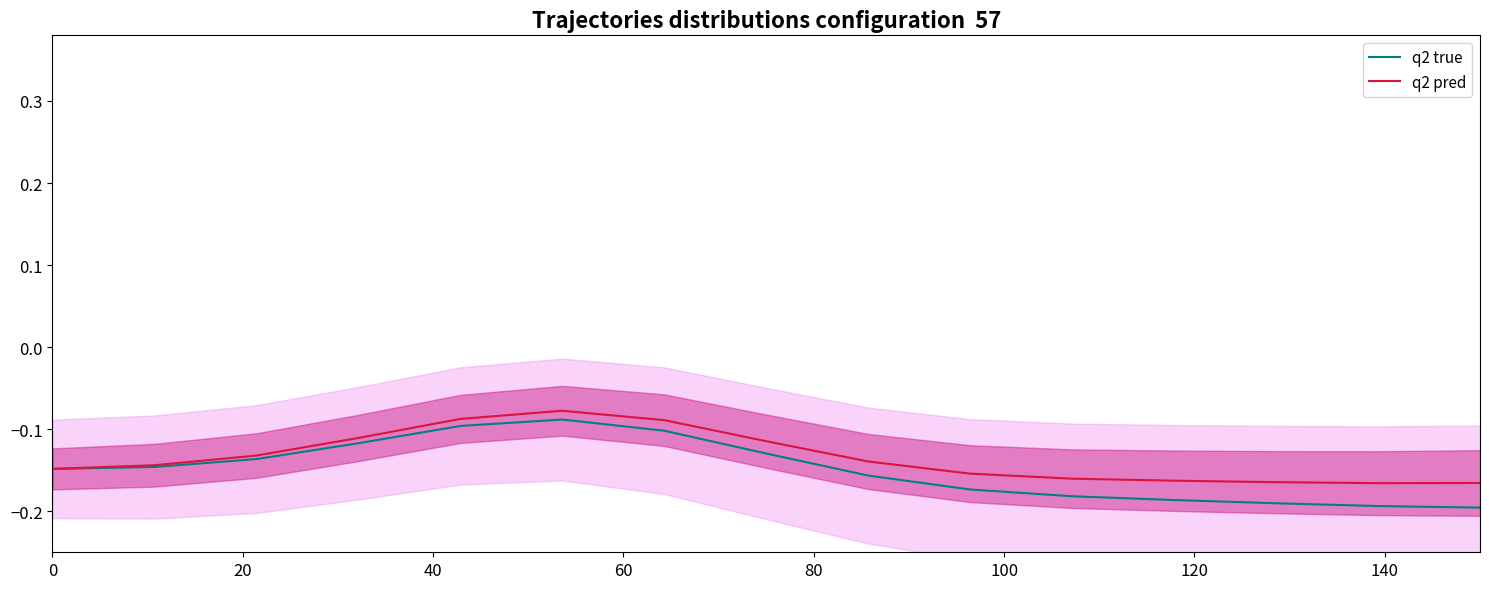

The q2 pred series shows -0.2 at 20. True or false?

False